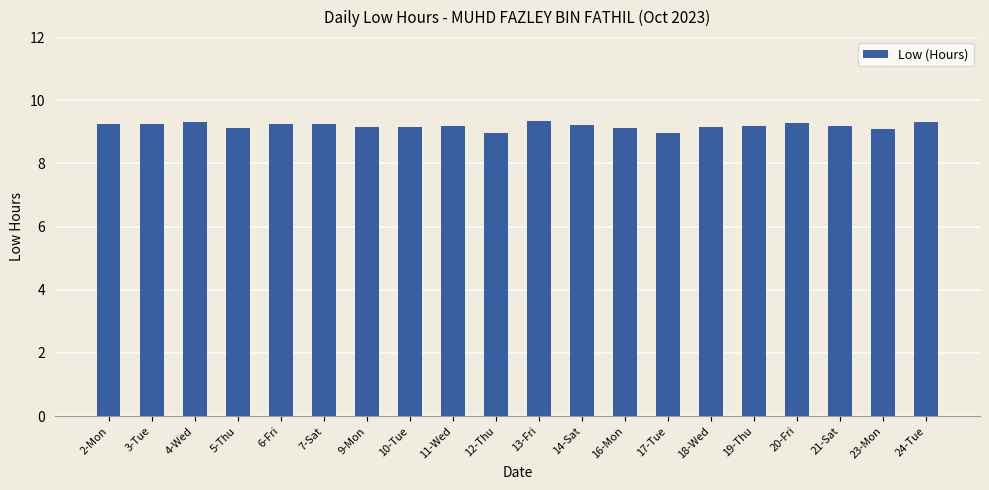

Where does the data first go above 9?

2-Mon